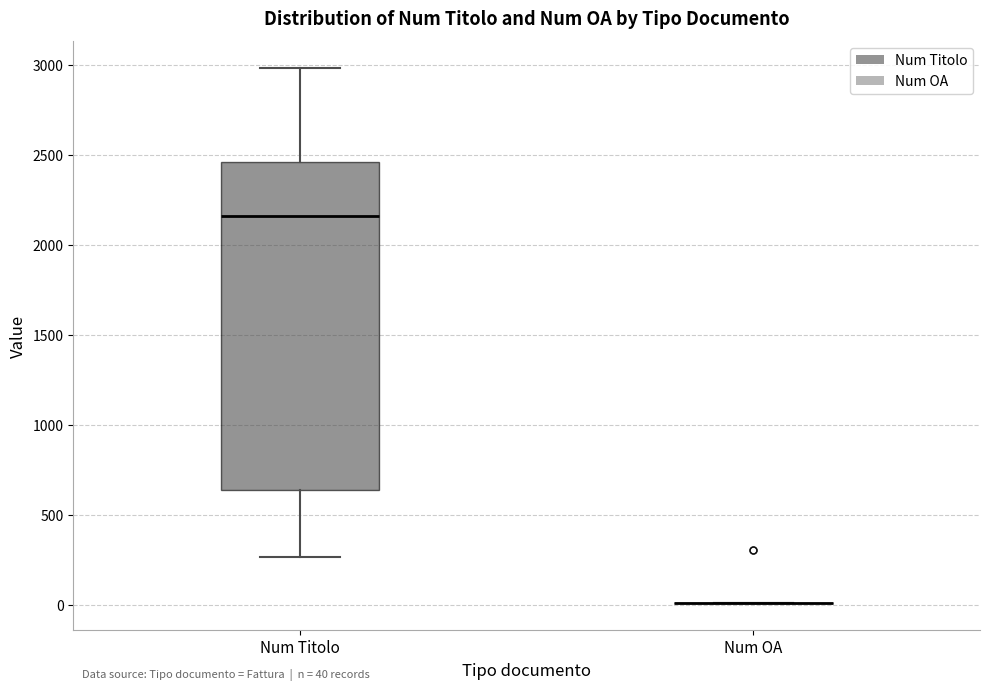

Which box is the tallest, from its lower edge to its upper edge?

Num Titolo